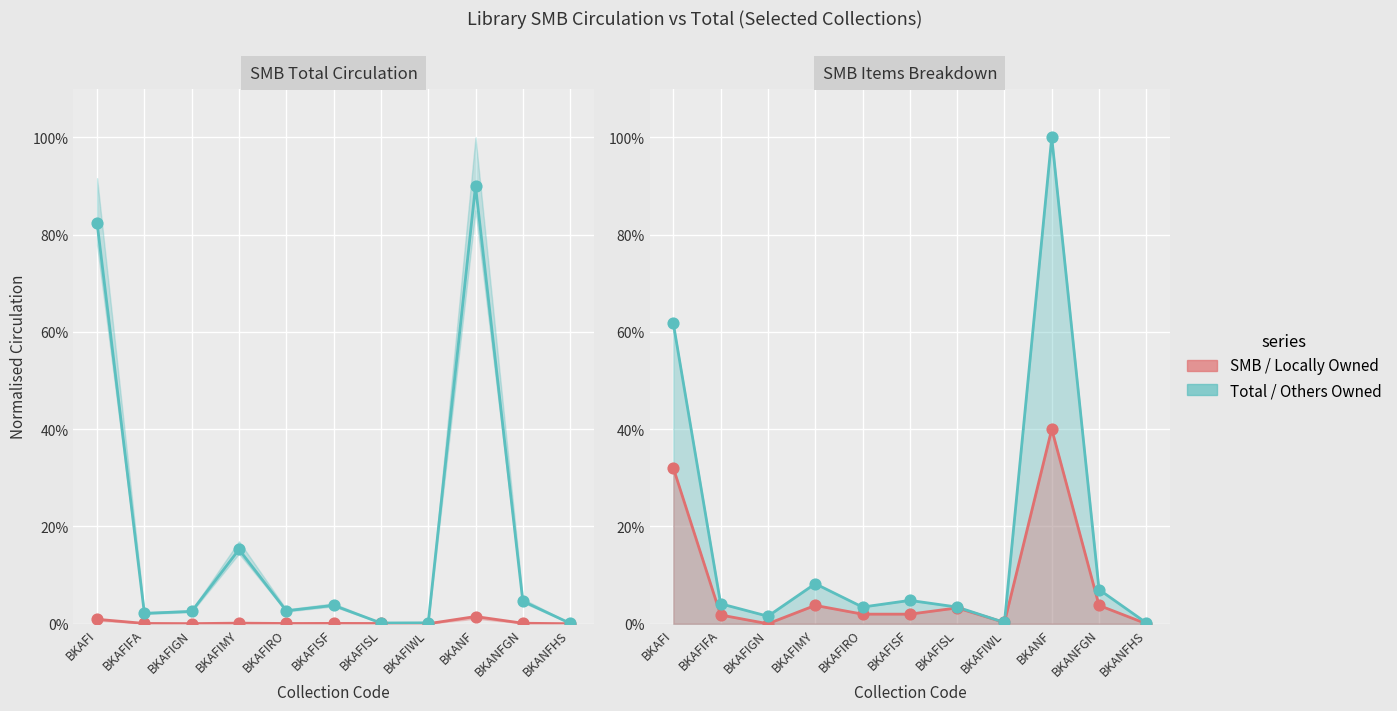

Which series contains the lowest Y value?

CIRC AT SMB ITEMS OWNED LOCALLY